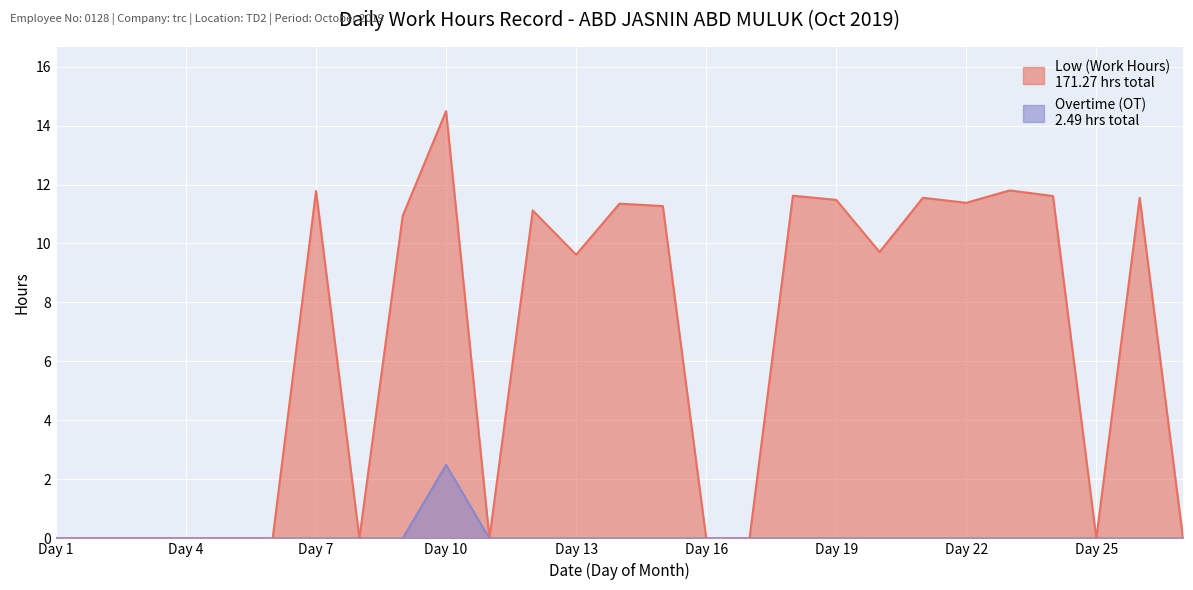

How many categories are shown in the chart?

27